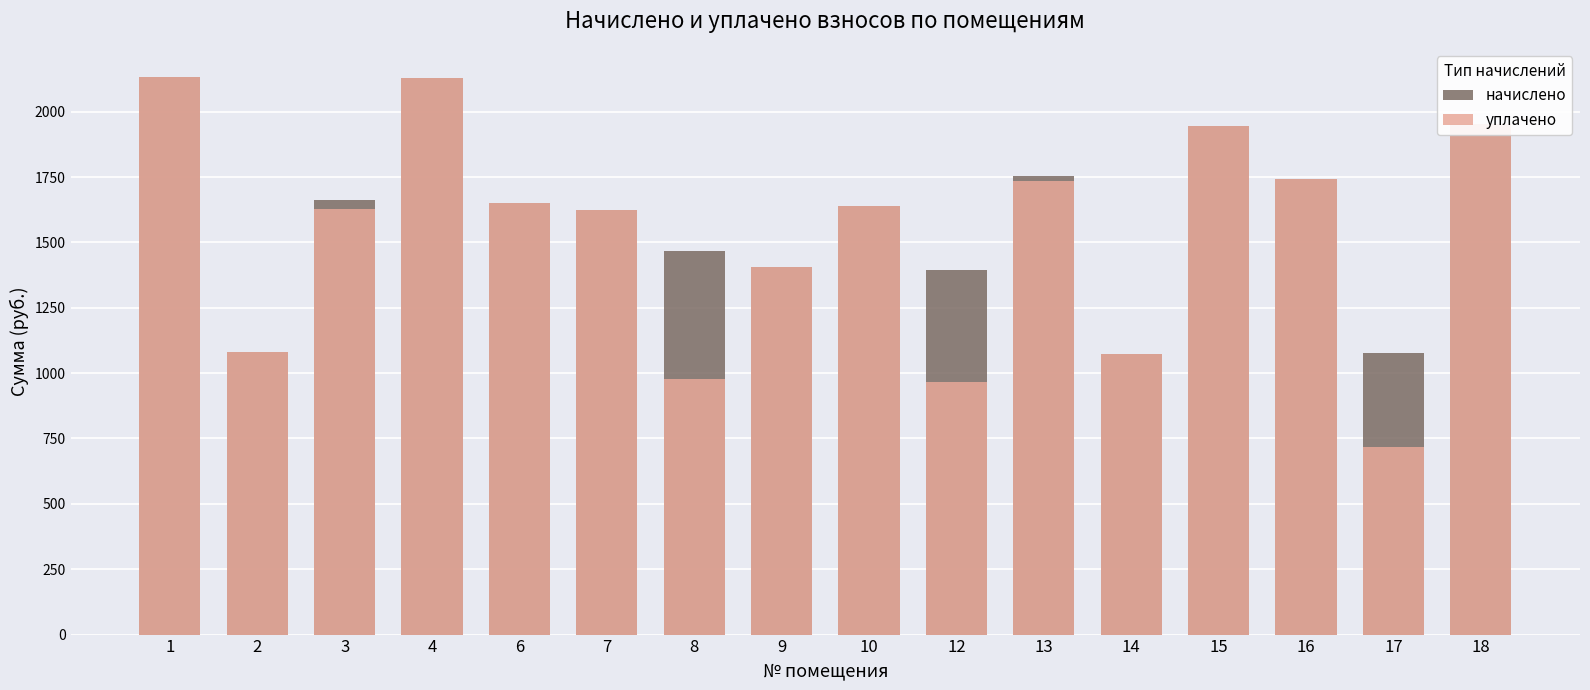

Which category has the lowest value across all series?

17